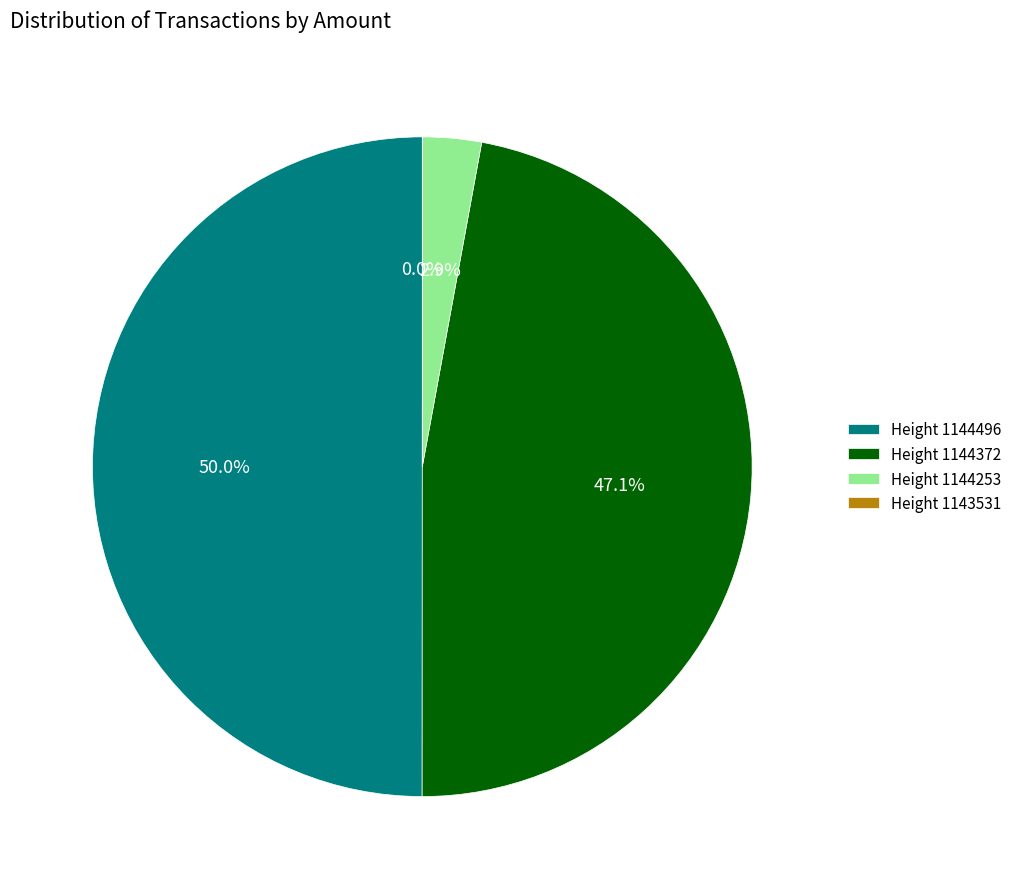

Which has a higher value, Height 1144496 or Height 1144372?

Height 1144496